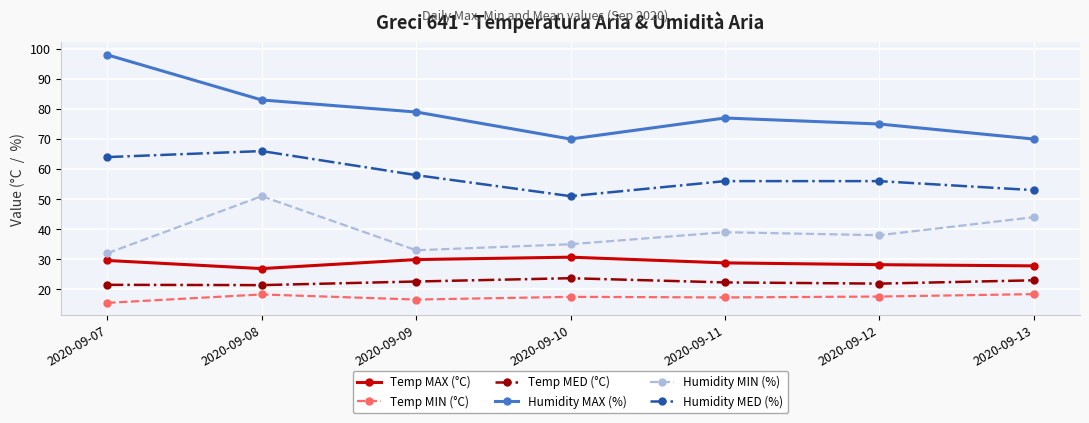

How many Humidity MED (%) values are between 53 and 64?

5